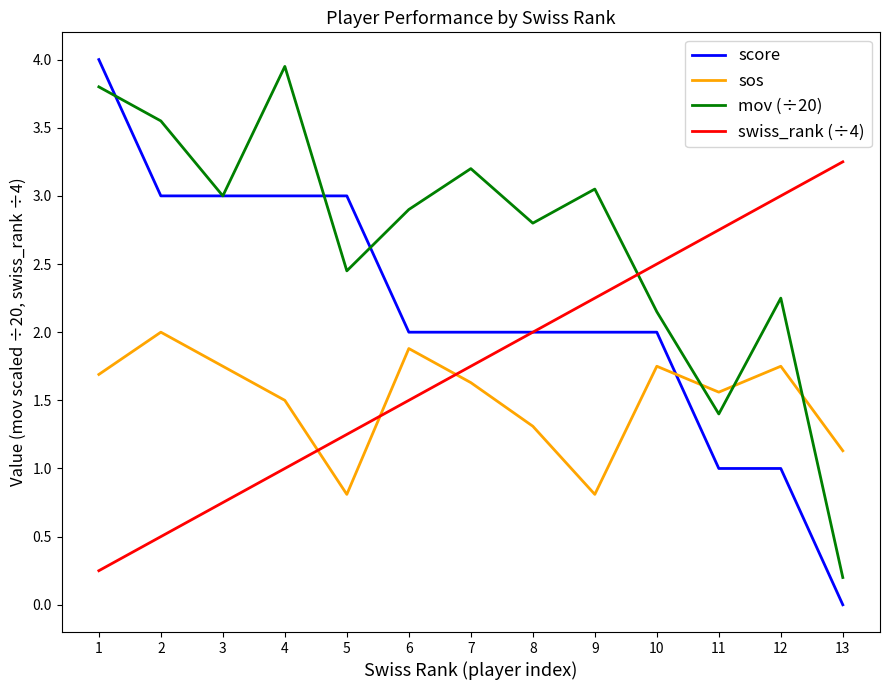

Where do sos and score first cross each other?

10 and 11